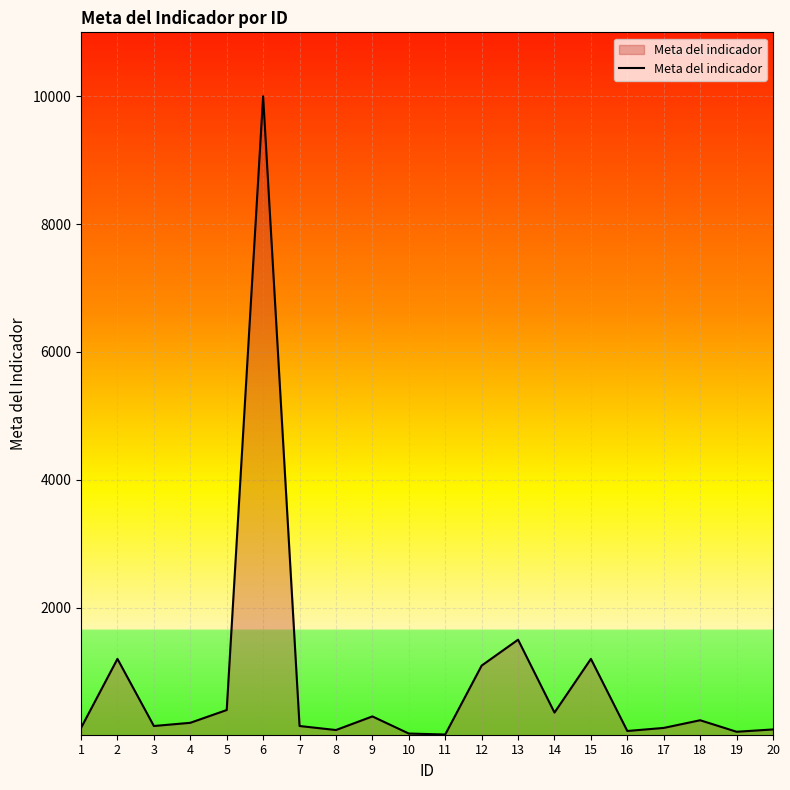

What is the difference between the maximum and second lowest values?

9968